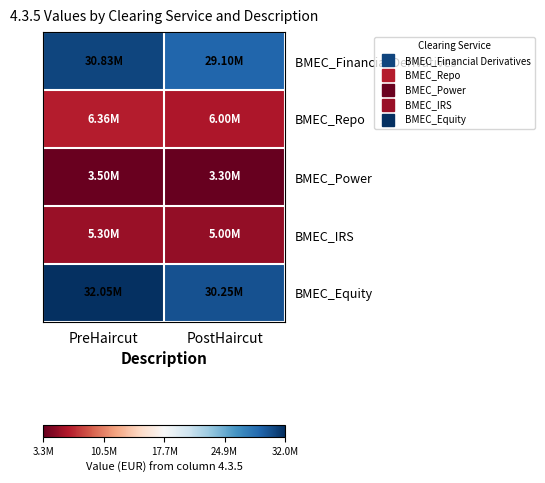

Between PostHaircut and PreHaircut, which is larger?

PreHaircut